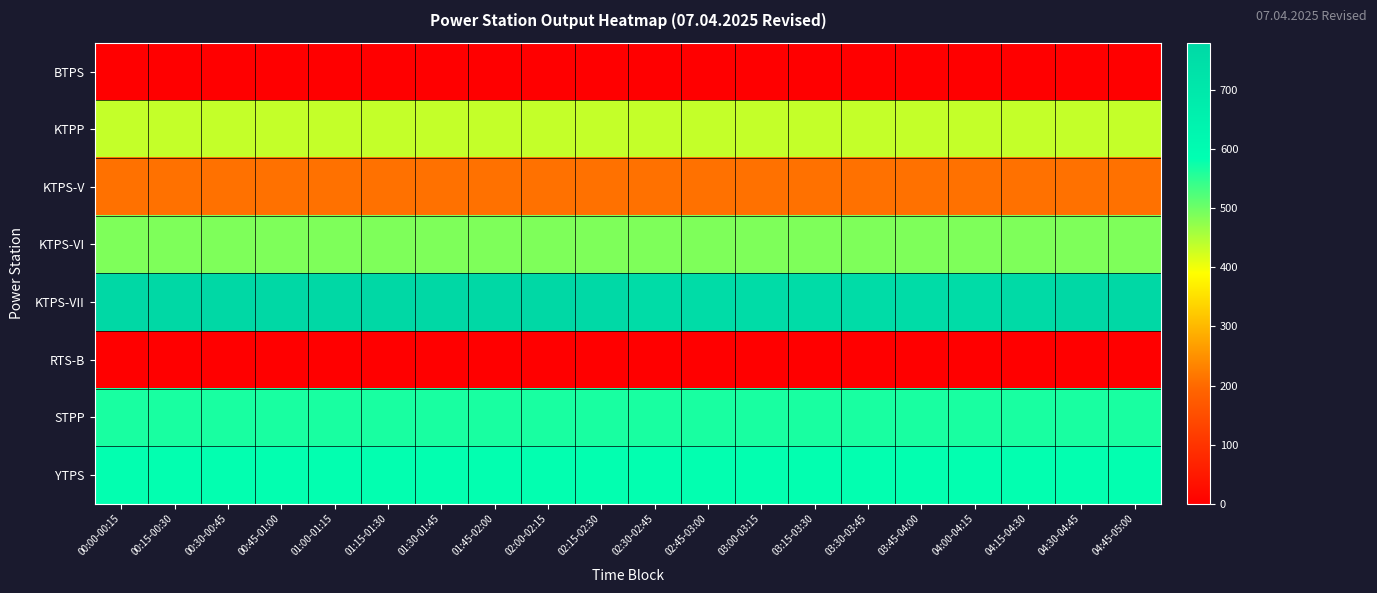

Rank the series at 03:30-03:45 from lowest to highest value.

BTPS, RTS-B, KTPS-V, KTPP, KTPS-VI, STPP, YTPS, KTPS-VII